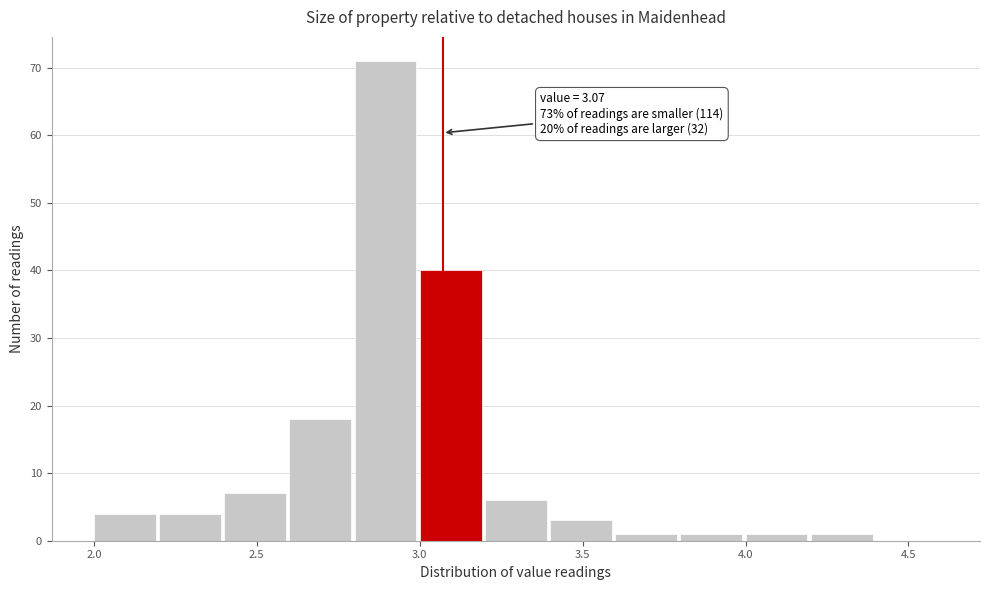

Which range on the x-axis has the tallest bar?

2.8 to 3.0